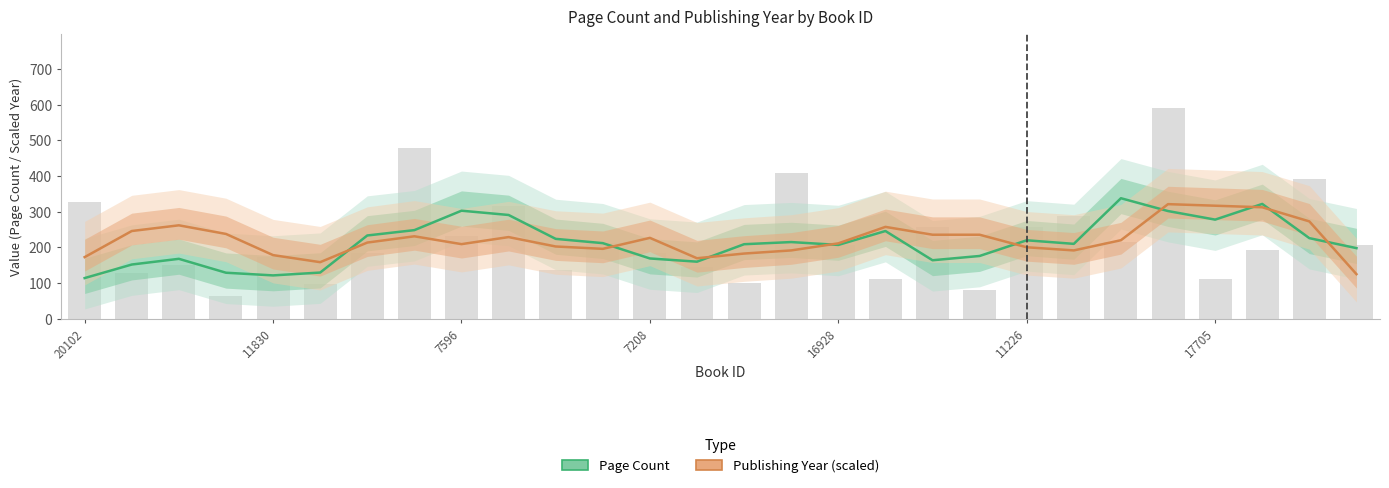

How many groups of bars are there?

28